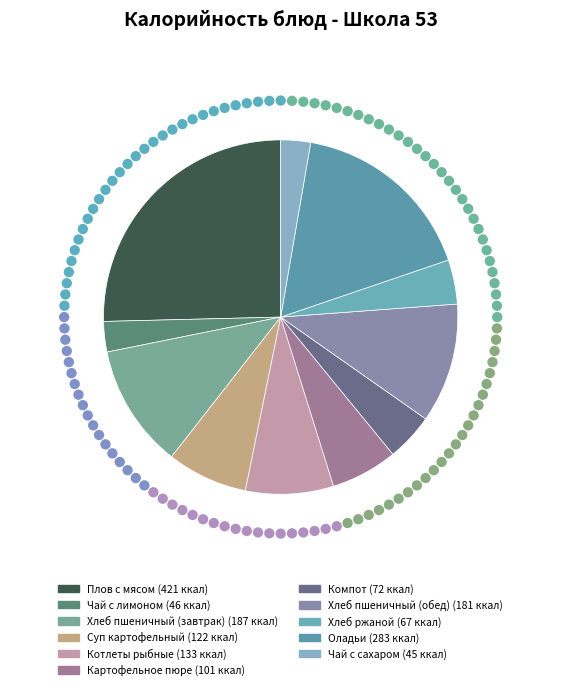

Count the number of slices in the pie.

11